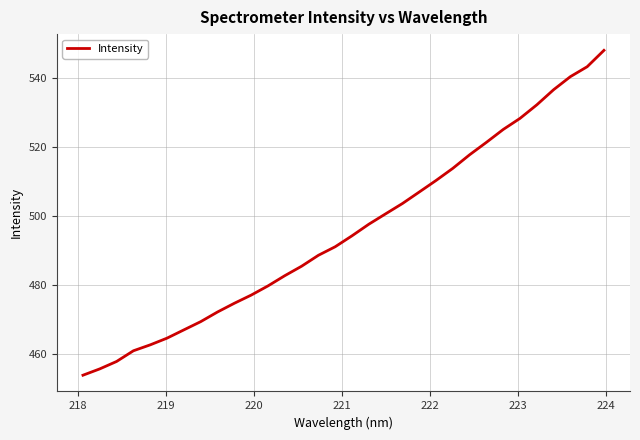

Does the chart display data point markers on the line(s)?

No